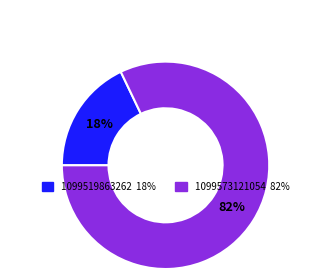

The 1099519863262 slice represents 29% of the pie. True or false?

False